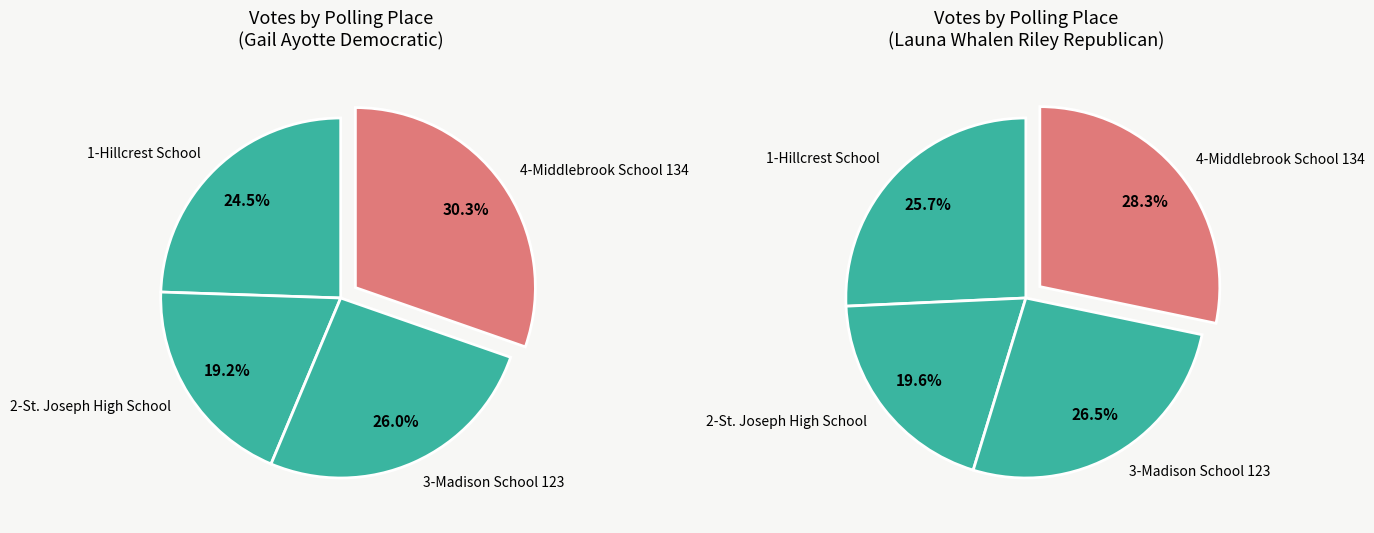

Is there any slice that represents more than half of the pie?

No